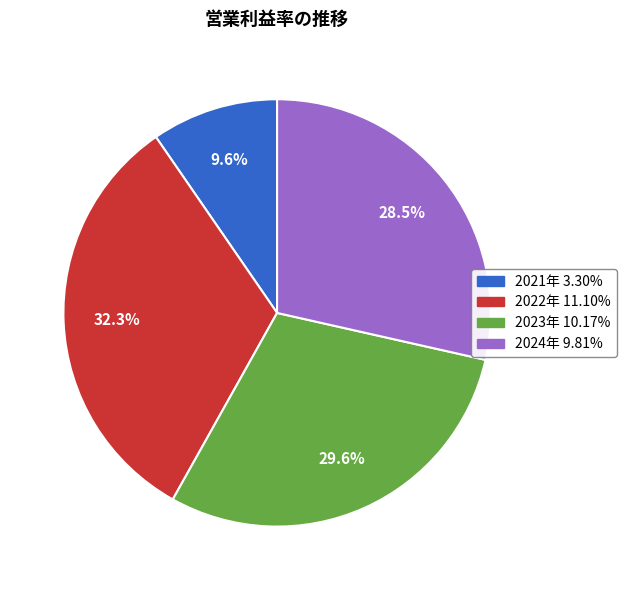

How many segments does this pie chart have?

4